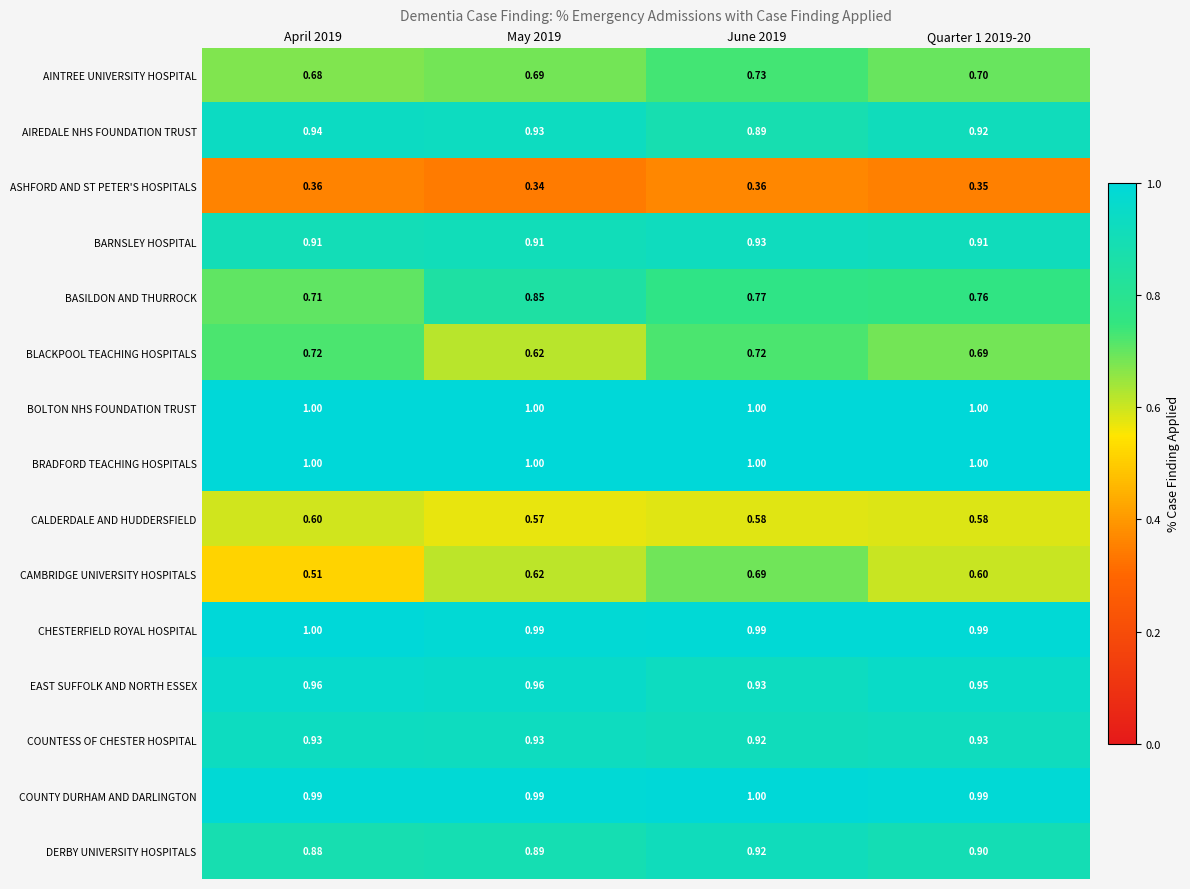

Is the value of COUNTY DURHAM AND DARLINGTON at May 2019 greater than the value of DERBY UNIVERSITY HOSPITALS at April 2019?

Yes